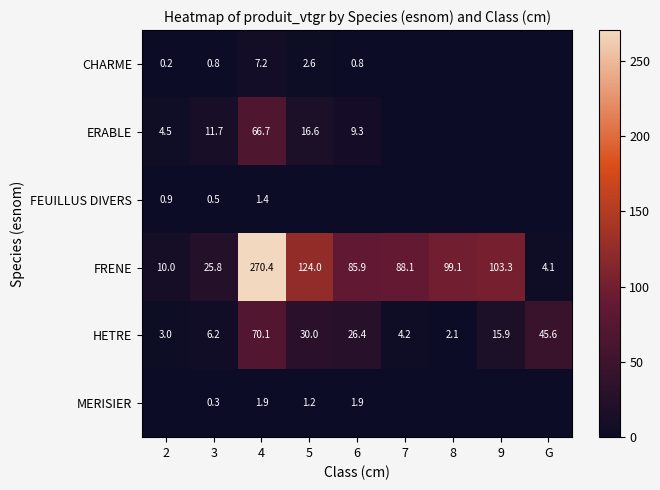

Is it true that FRENE equals 6.3 at 2?

False